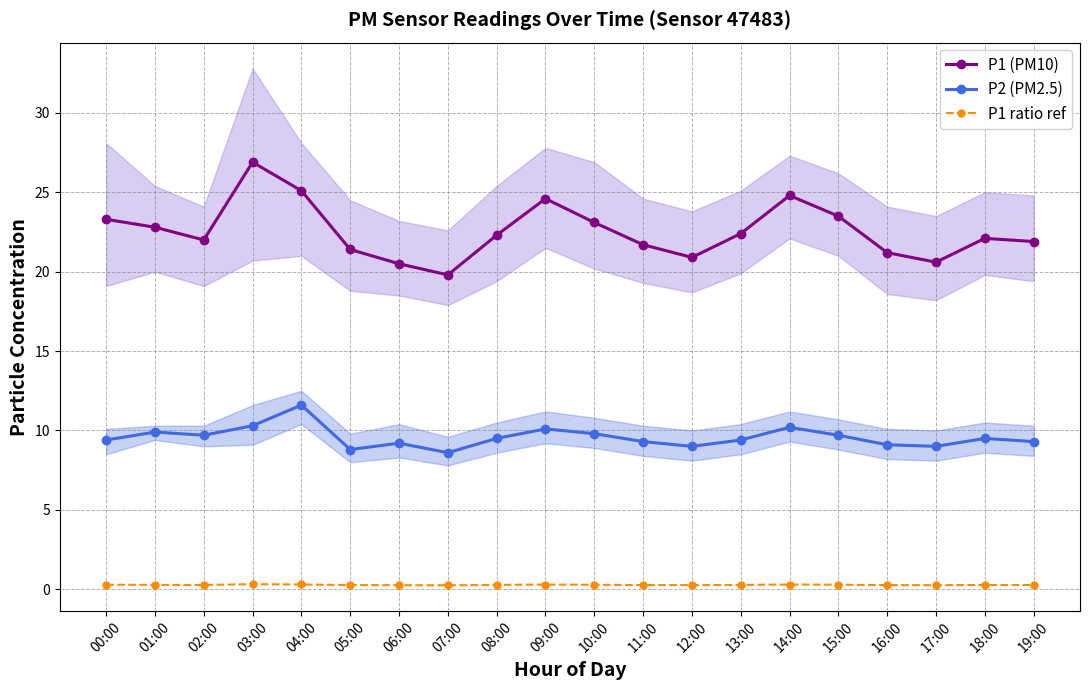

Which series has the largest range (max minus min)?

P1 (PM10)